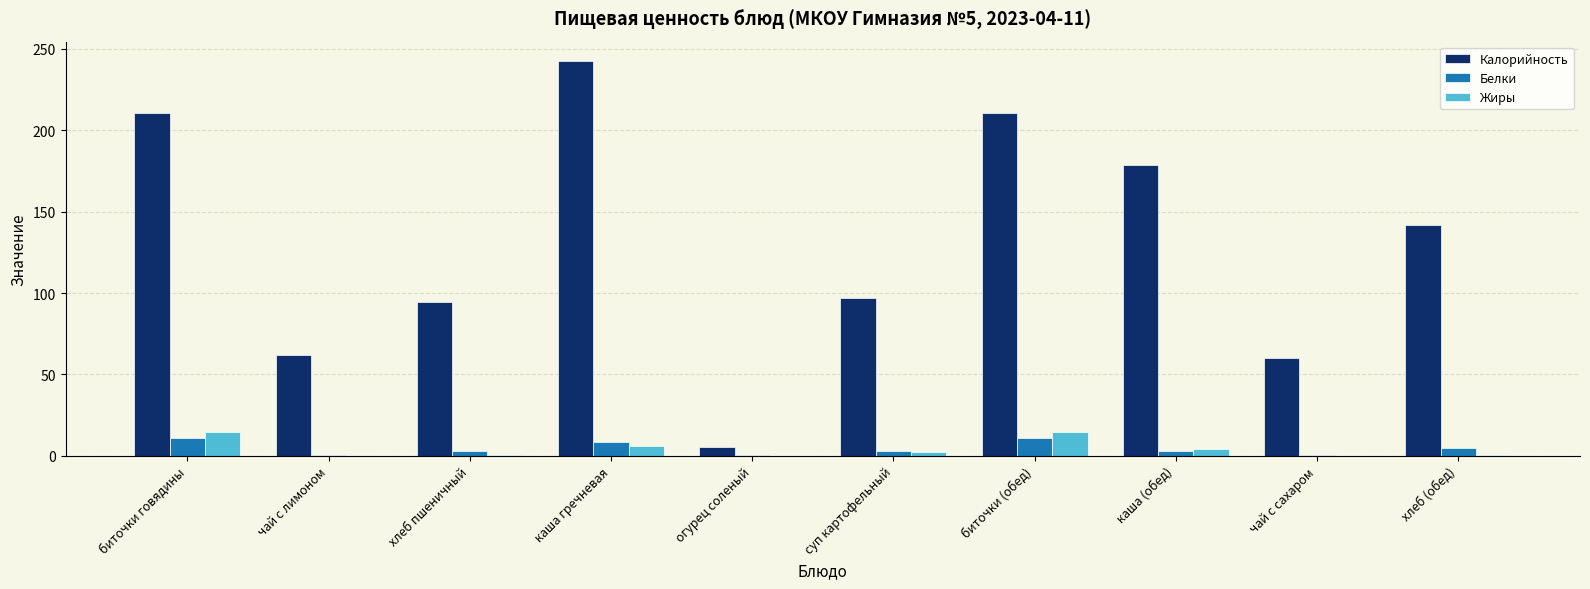

Is it true that Калорийность equals 135.0 at суп картофельный?

False